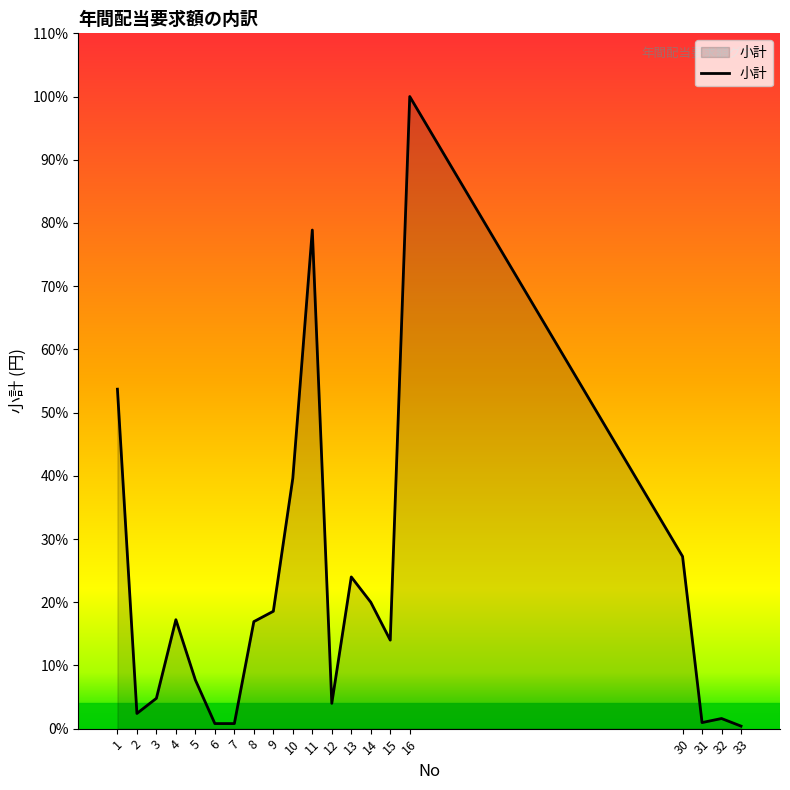

What is the sum of all values?

1084067